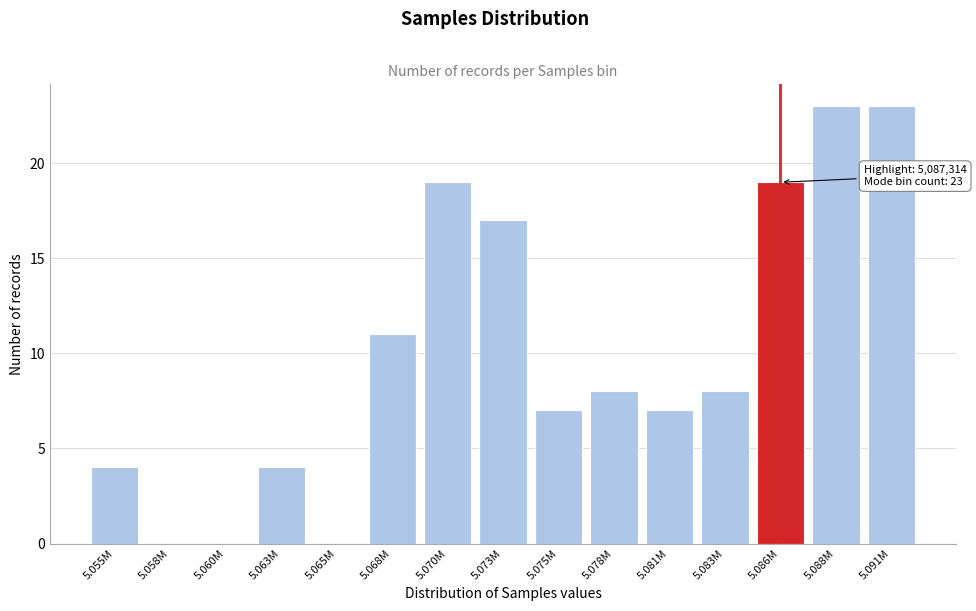

Reading left to right, list all the values displayed in this chart.

5.055M=4	5.058M=0	5.060M=0	5.063M=4	5.065M=0	5.068M=11	5.070M=19	5.073M=17	5.075M=7	5.078M=8	5.081M=7	5.083M=8	5.086M=19	5.088M=23	5.091M=23